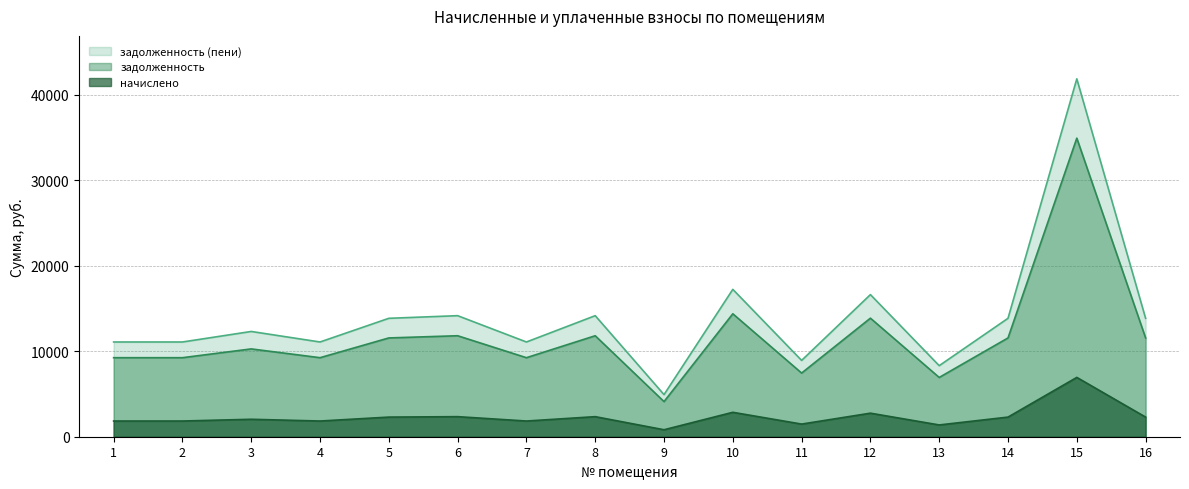

True or false: задолженность has a value of 14380.8 at 10.

True